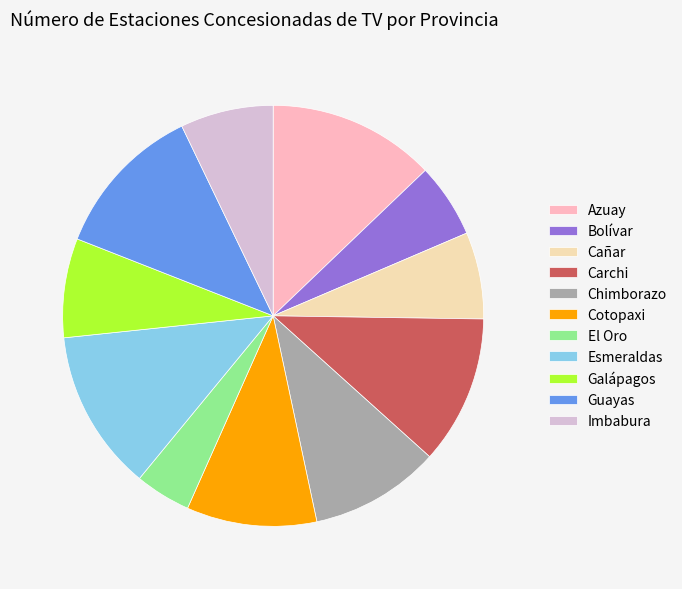

Is the sum of Bolívar and Imbabura greater than half?

No